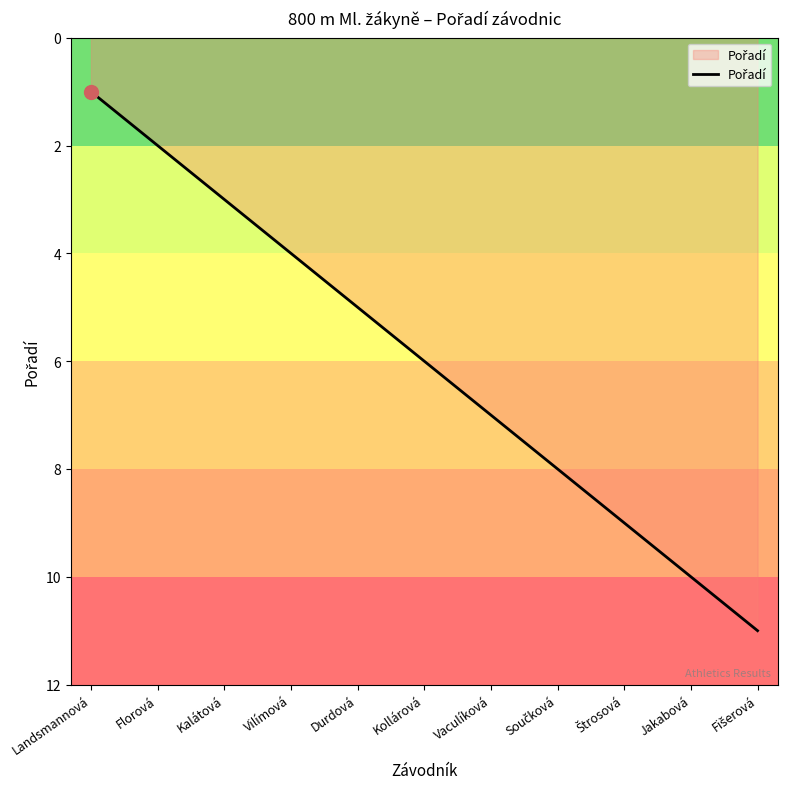

What is the sum of all values?

66